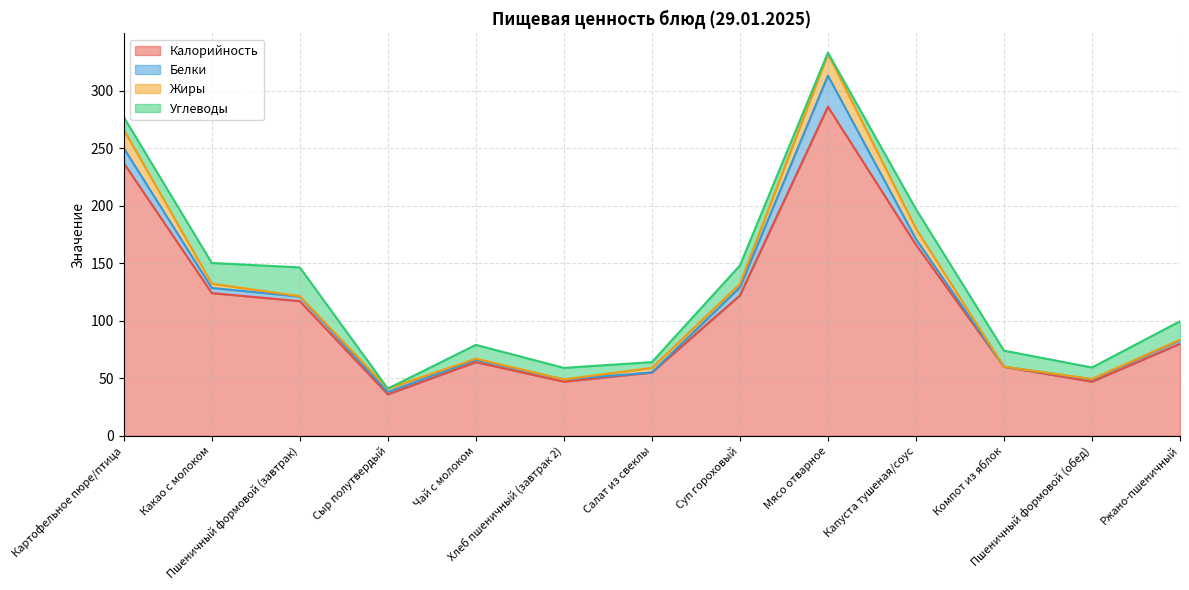

True or false: Калорийность and Углеводы intersect in this chart.

False